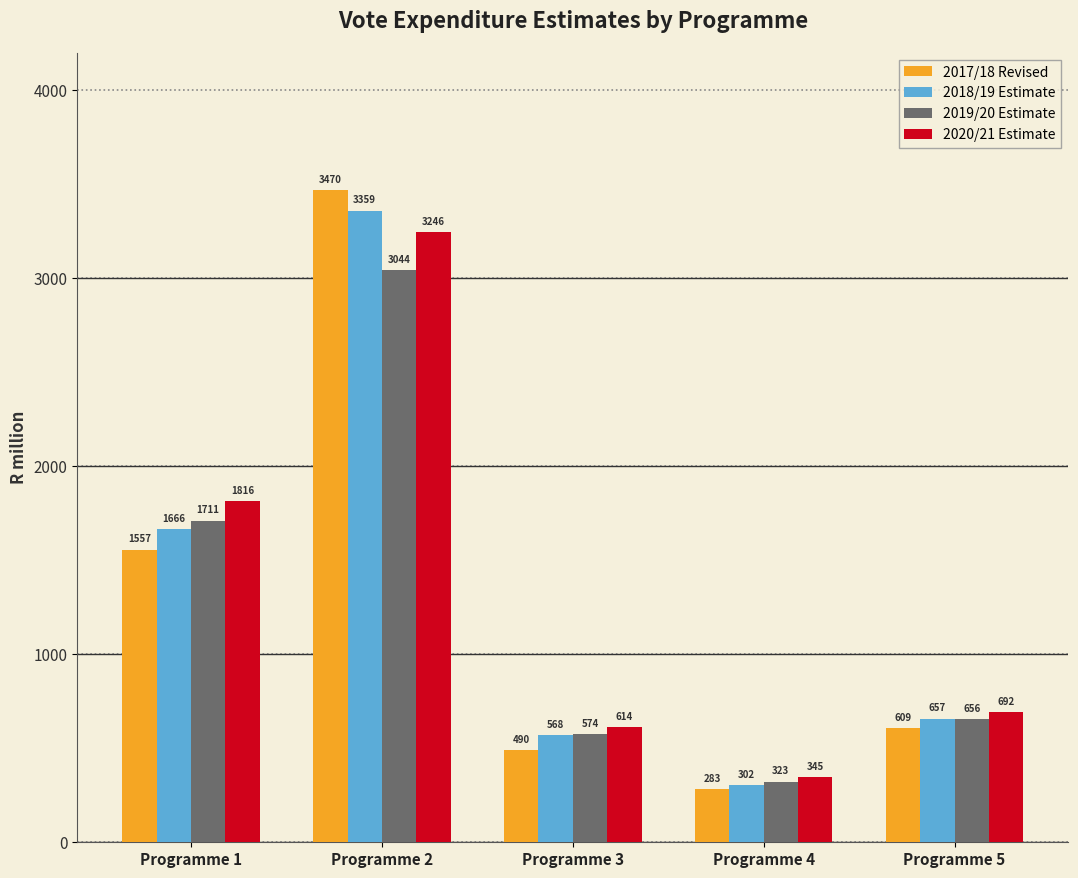

What is the value of the 2017/18 Revised bar at the 5th from the left?

608.6